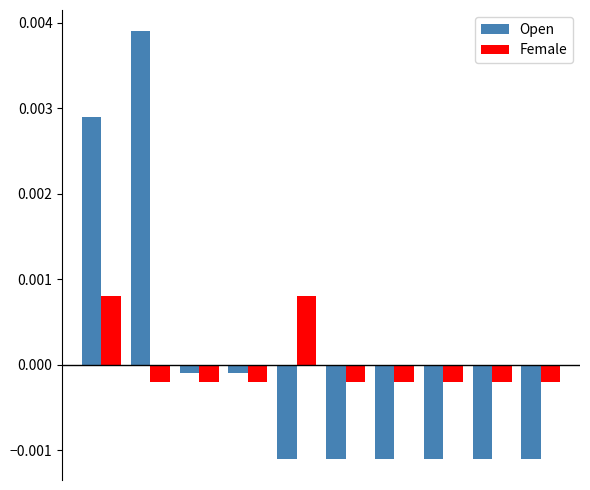

How many bars are there in each group?

2